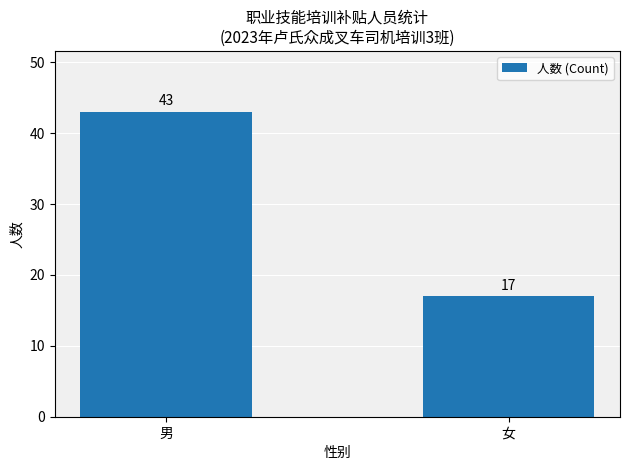

What is the greatest value displayed?

43